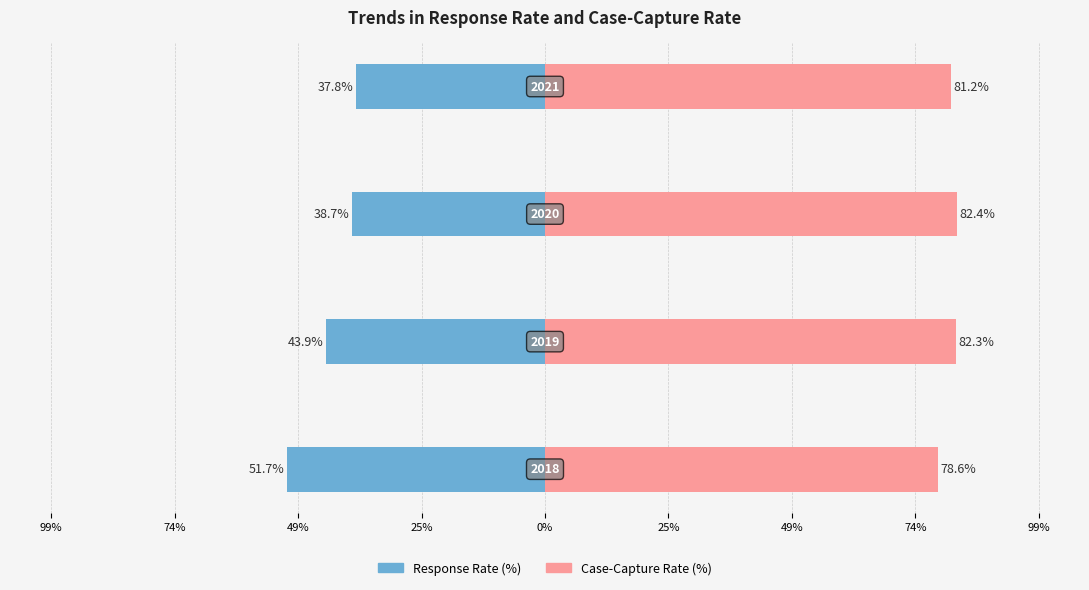

How many series are shown in this chart?

2